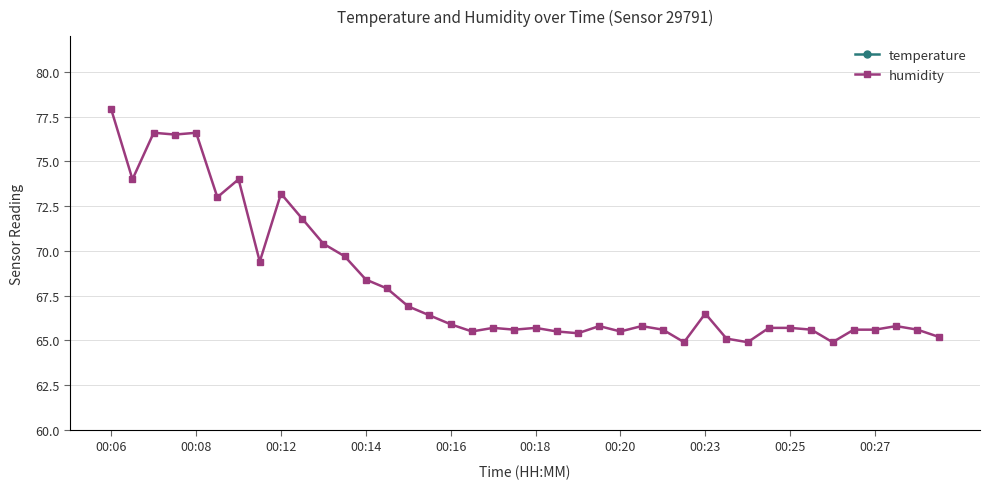

What is the difference between the highest and lowest values at 26?

43.5